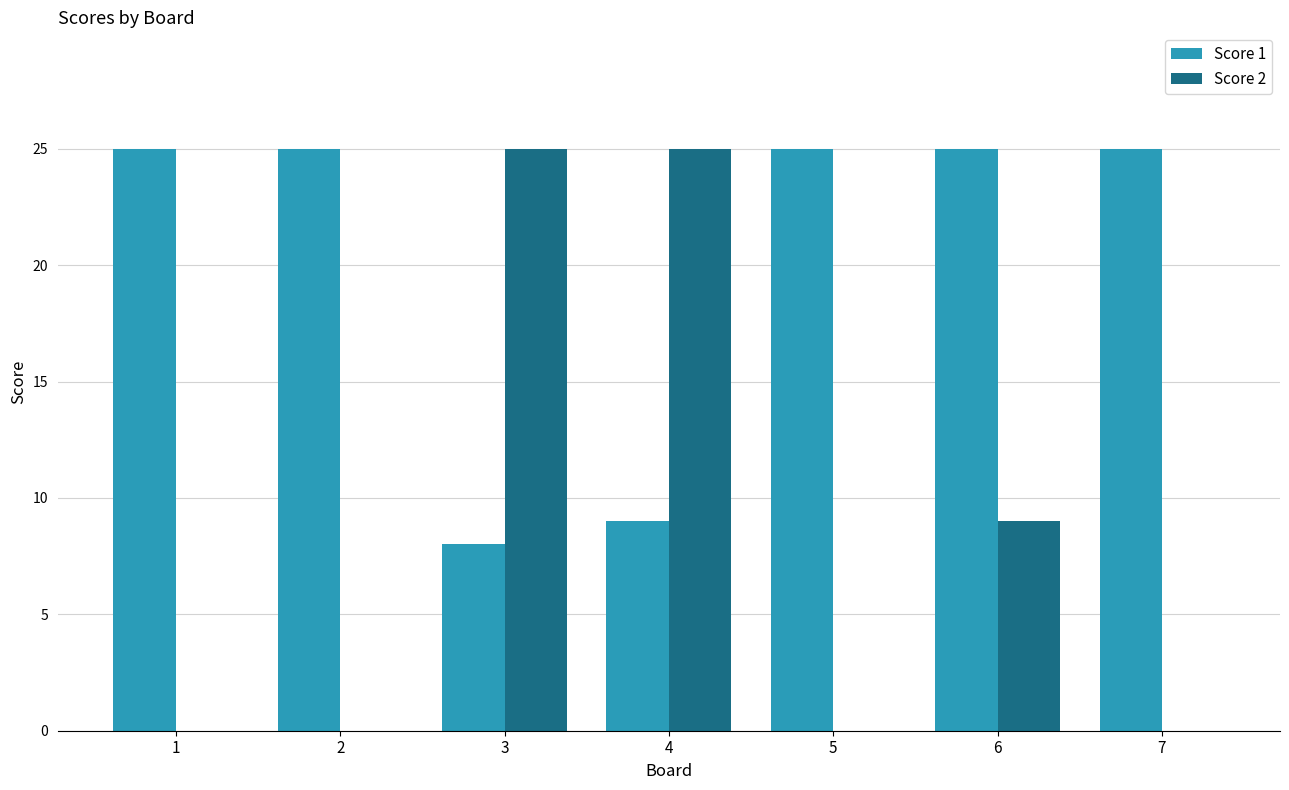

Where is Score 1 nearest to the value 16?

4